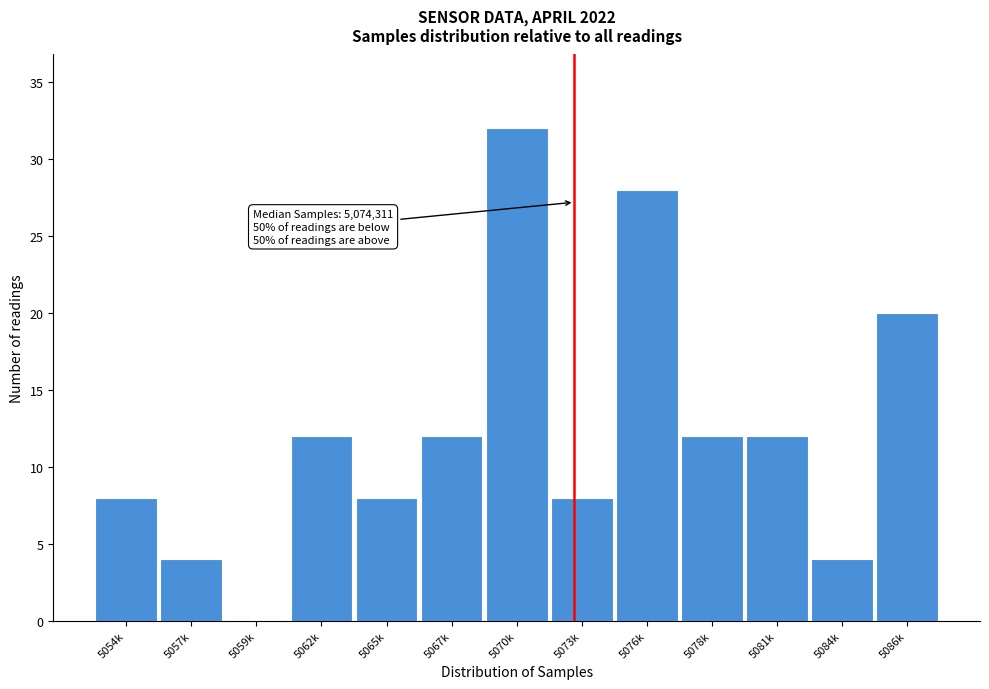

Reading right to left, extract all data points from this chart.

5086k=20	5084k=4	5081k=12	5078k=12	5076k=28	5073k=8	5070k=32	5067k=12	5065k=8	5062k=12	5059k=0	5057k=4	5054k=8